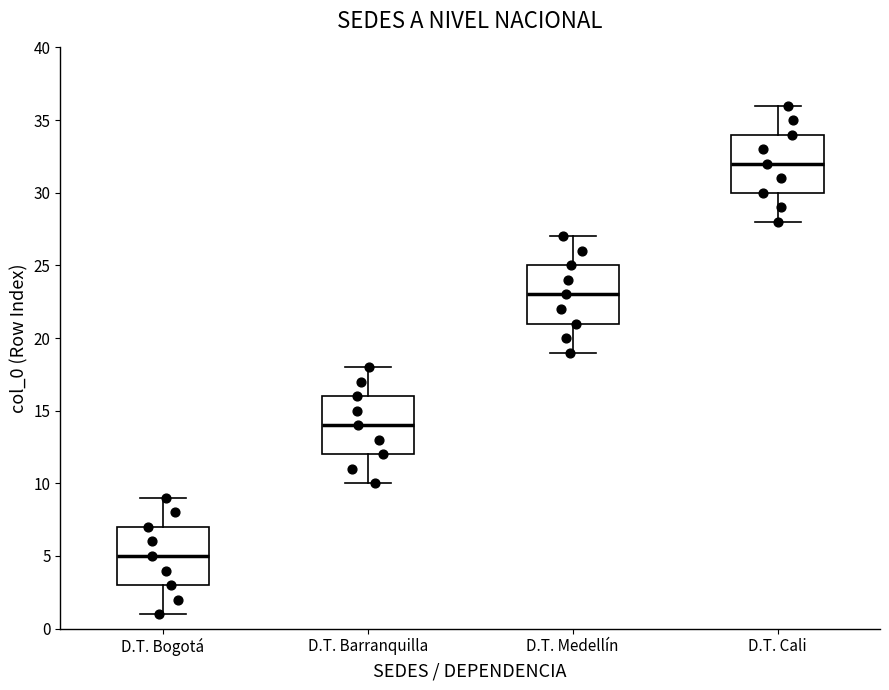

Where does the lower whisker of the box for D.T. Cali end on the y-axis? The values are not printed on the chart, so give them approximately, as read against the axis.

28